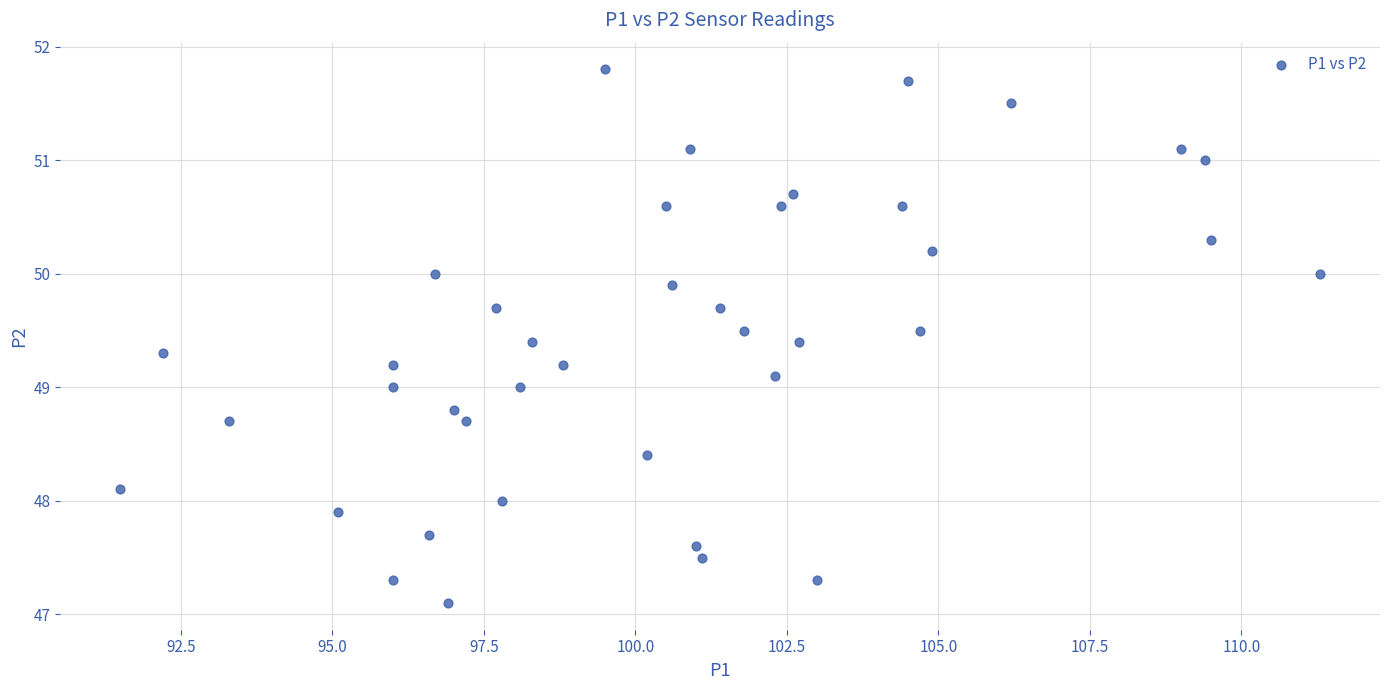

What is the range of Y values (max minus min)?

4.7